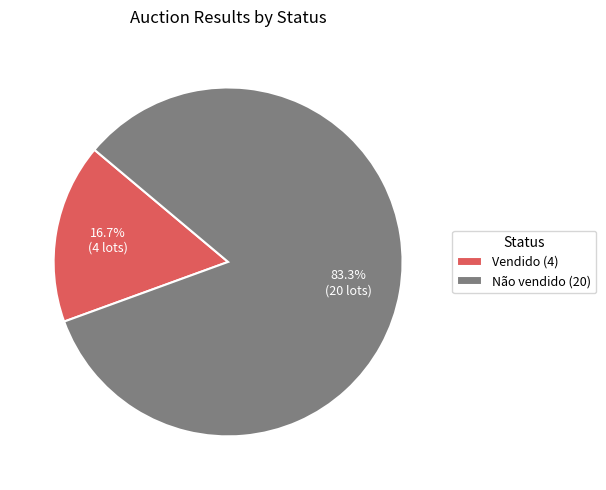

The Vendido slice represents 6% of the pie. True or false?

False